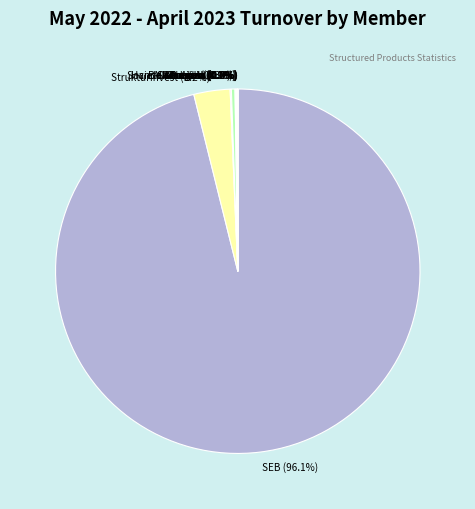

Is there a majority slice in this chart?

Yes